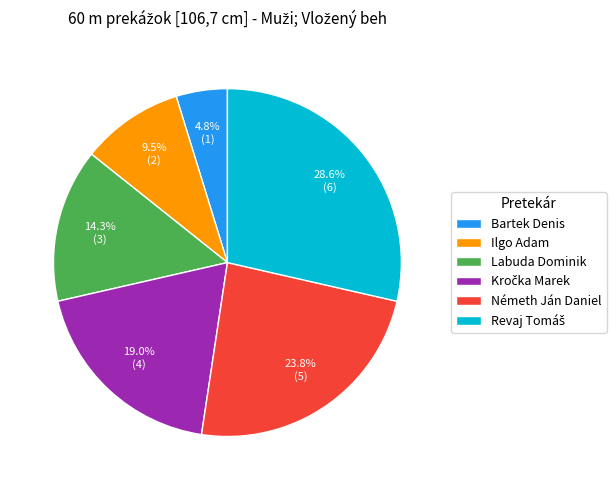

Approximately how many times larger is the value at Labuda Dominik compared to Németh Ján Daniel?

0.6